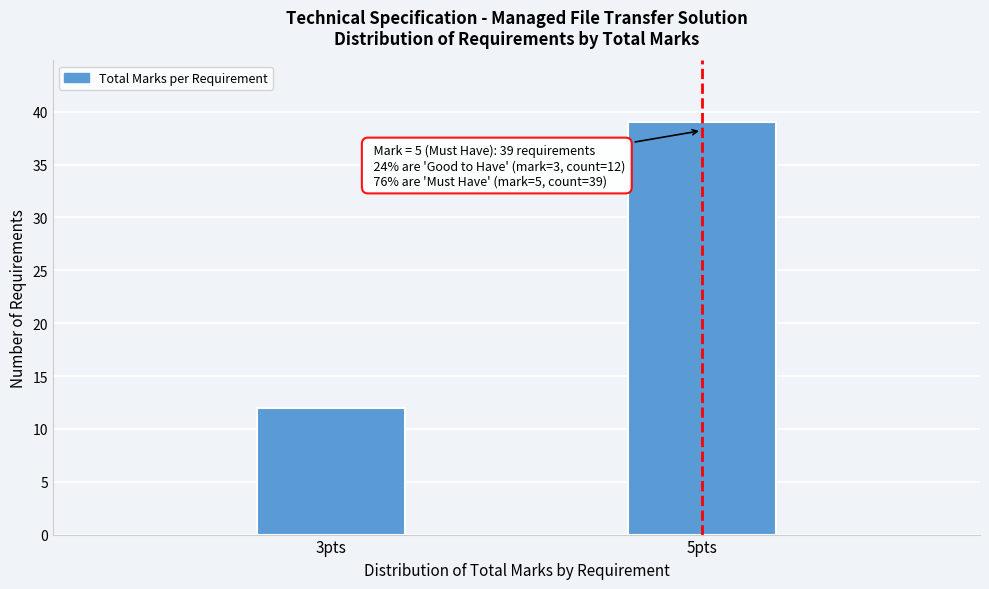

Reading right to left, transcribe all the data shown in this chart.

39	12